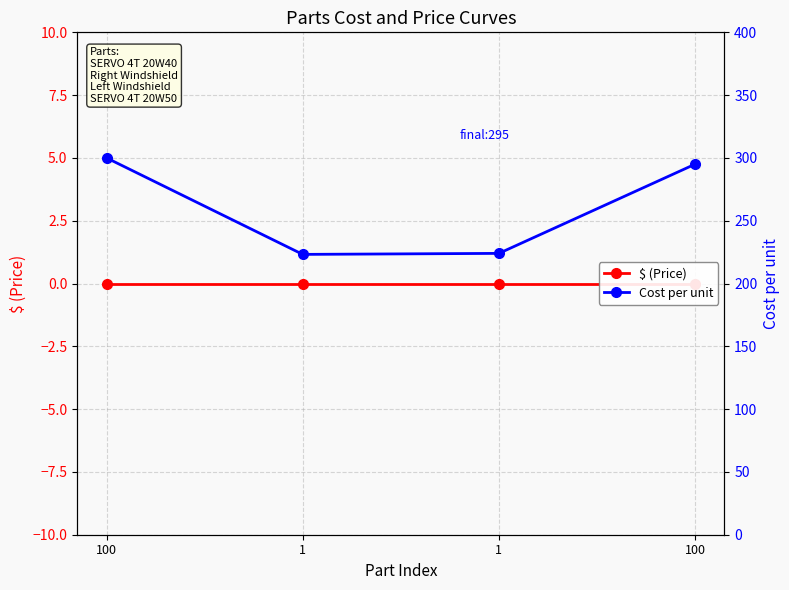

What is the label of the 4th point from the right?

100